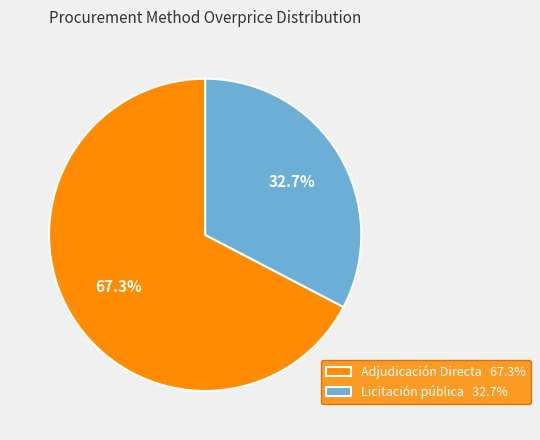

To the nearest percent, what is the average slice percentage?

50%